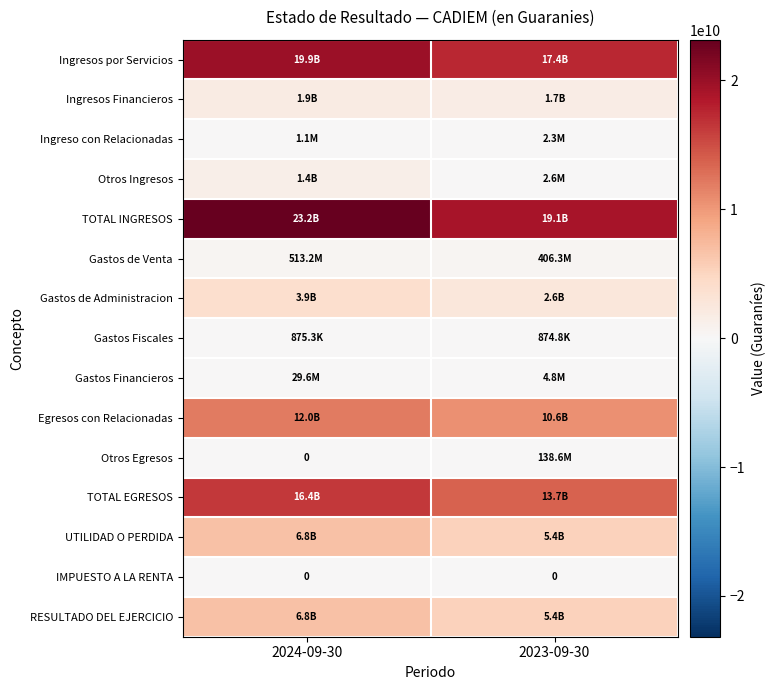

At how many categories does at least one series exceed 22257873281?

1